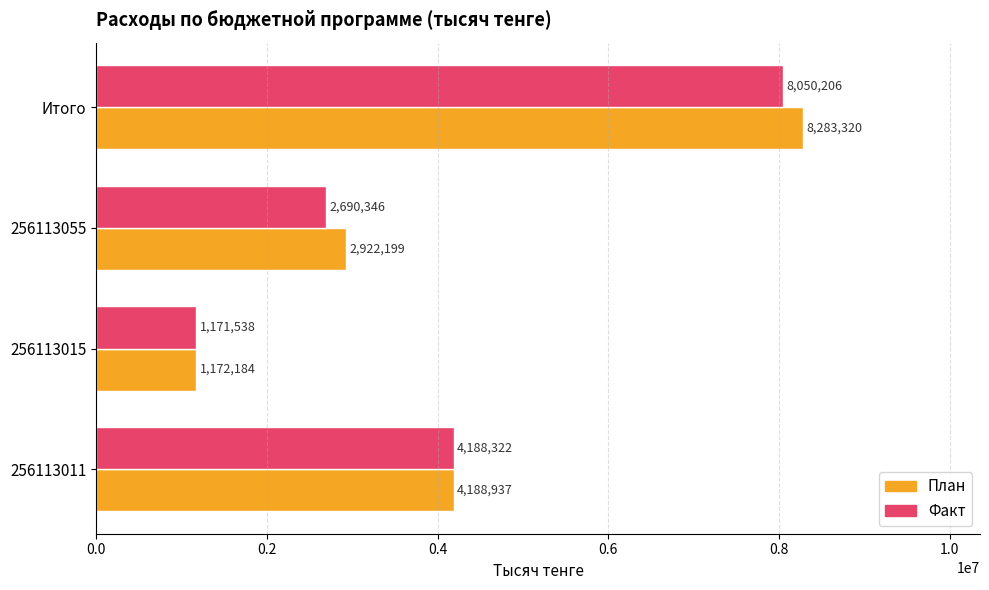

What is the difference between the maximum and minimum values in the План series?

7111136.0